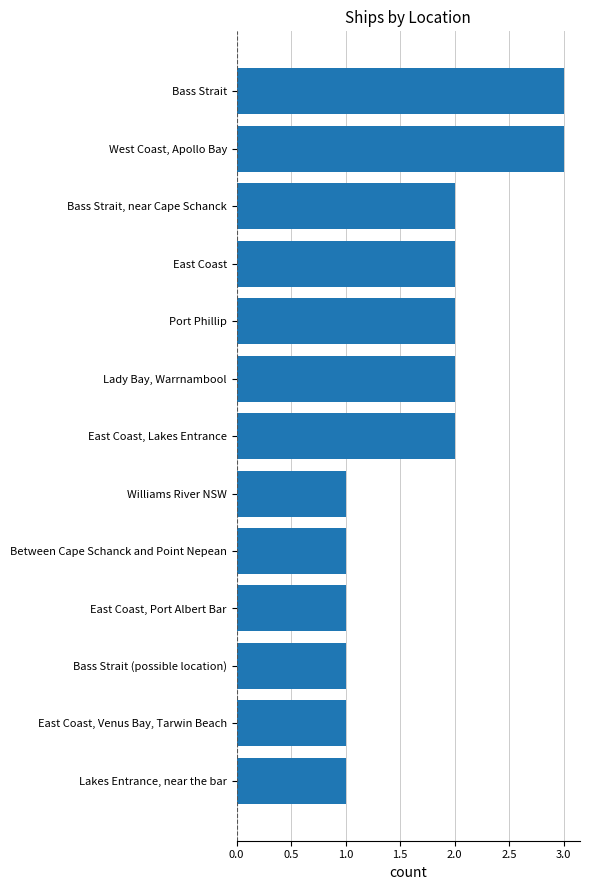

Does the chart contain stacked bars?

No